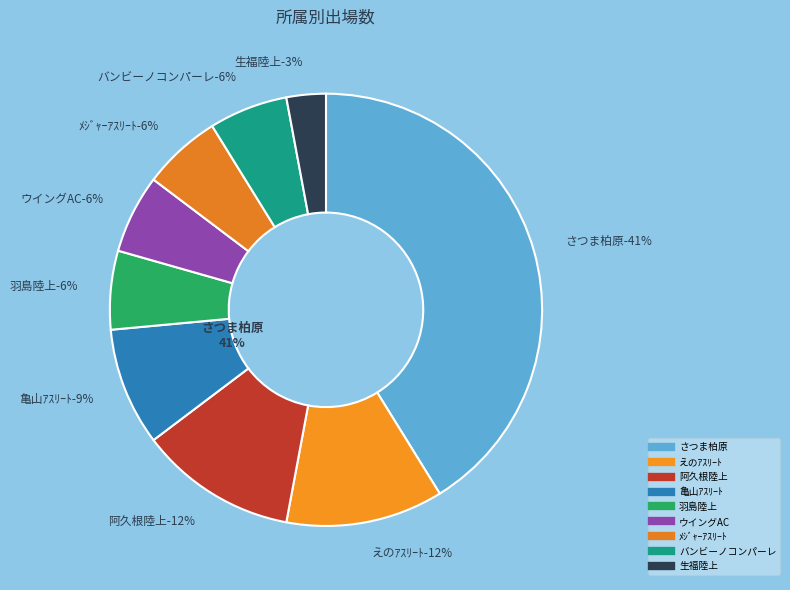

Which category has the smallest portion of the pie?

生福陸上